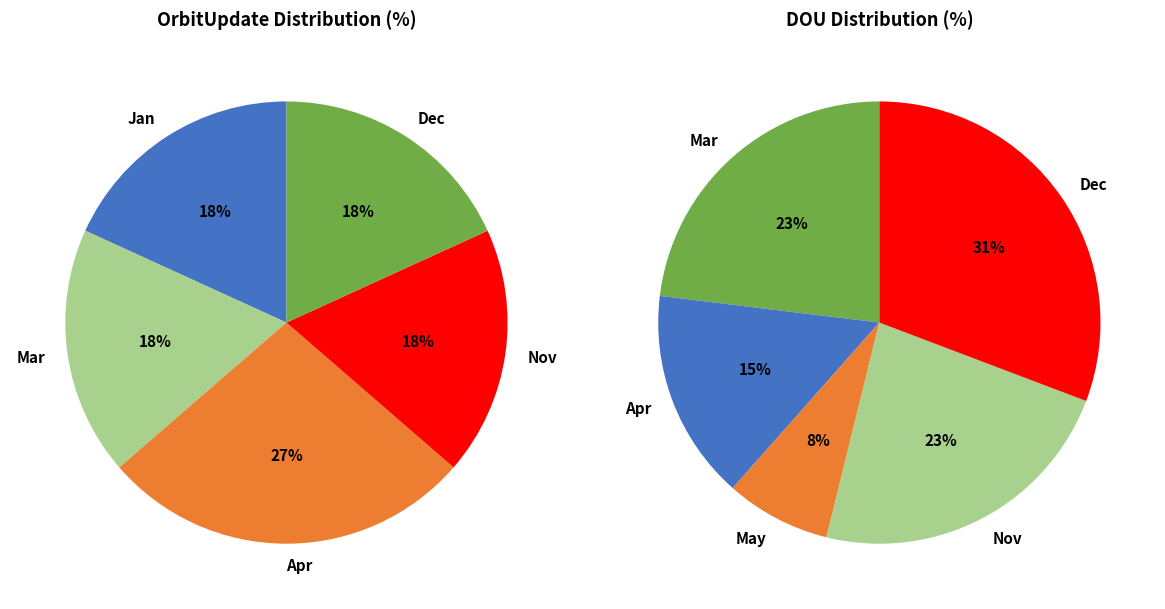

What is the difference between the highest and lowest values at Mar?

1